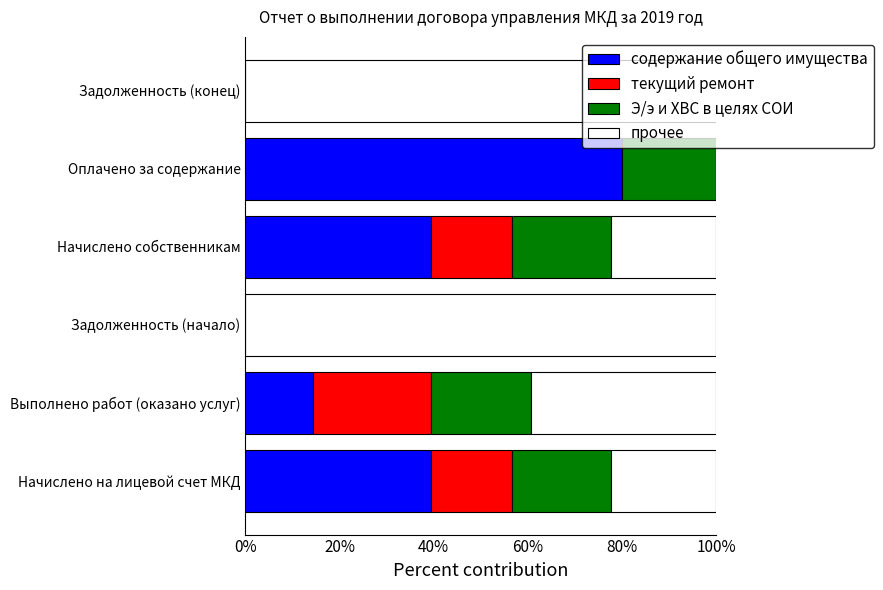

True or false: содержание общего имущества has a value of 21.0 at Начислено на лицевой счет МКД.

False